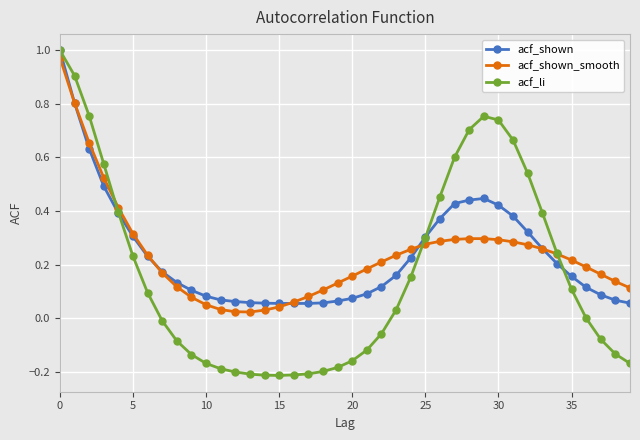

What are all the series names shown in the legend?

acf_shown, acf_shown_smooth, acf_li